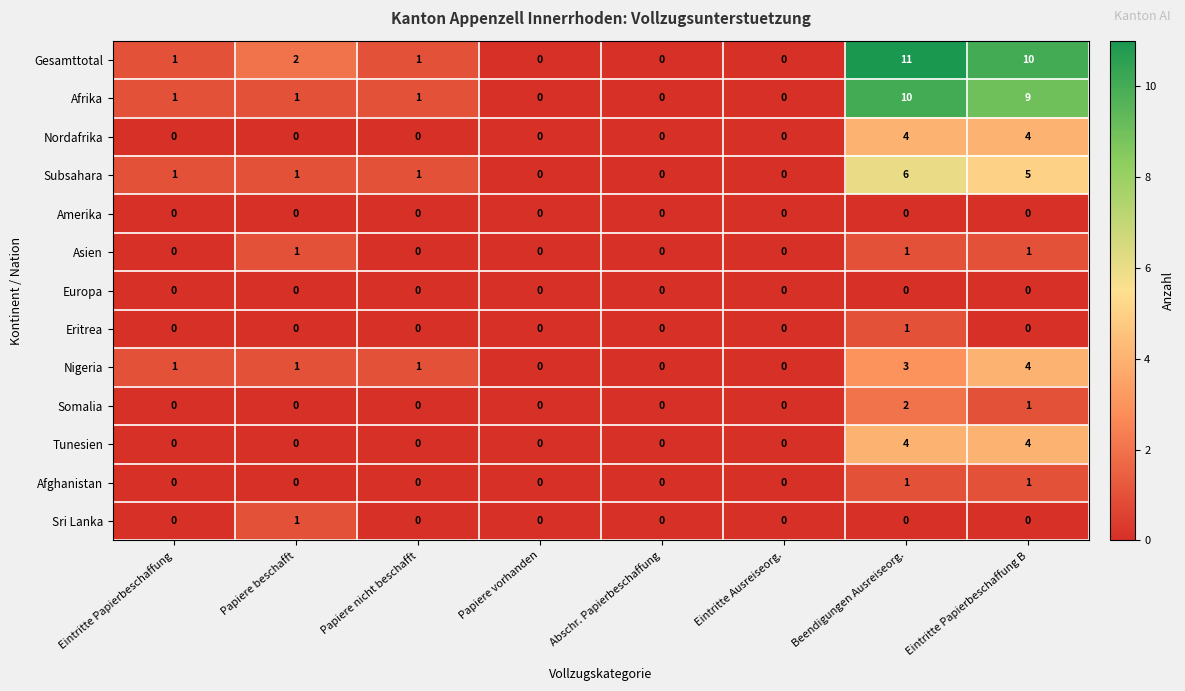

Between Papiere vorhanden and Eintritte Papierbeschaffung B, which series saw the biggest shift?

Gesamttotal